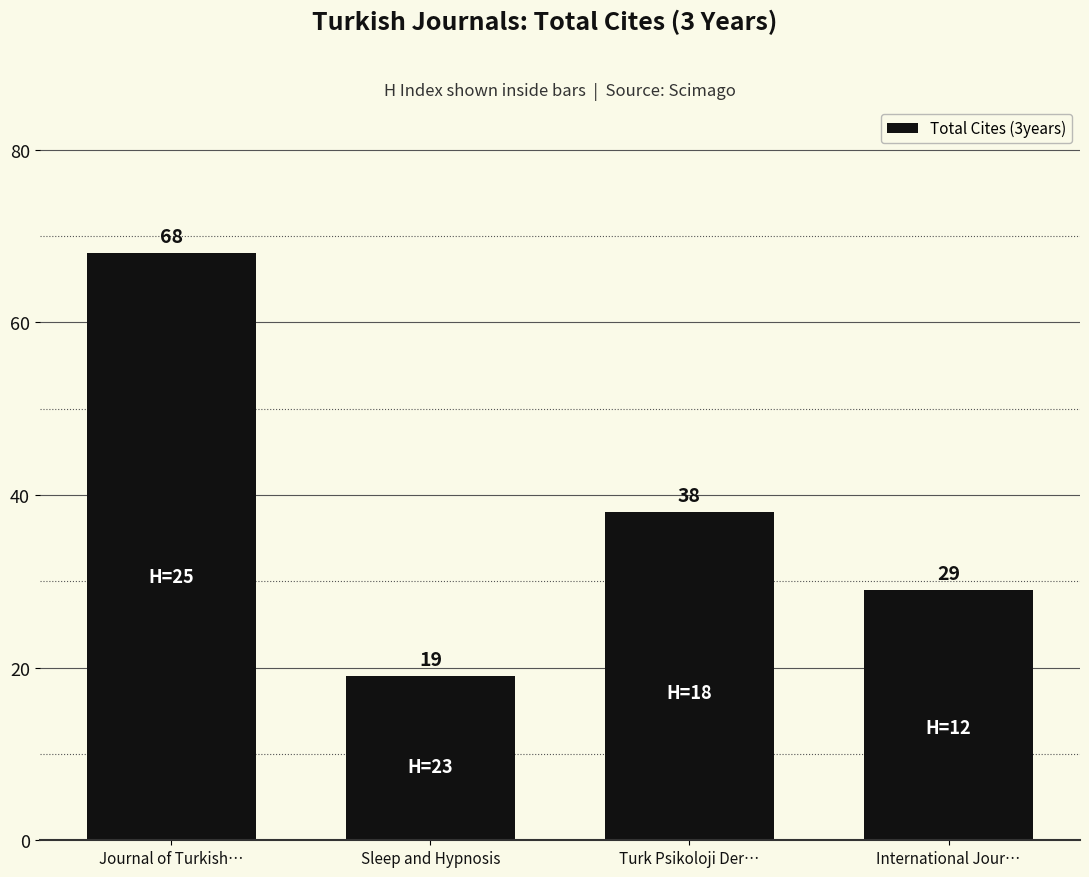

Between International Jour… and Turk Psikoloji Der…, which is larger?

Turk Psikoloji Der…